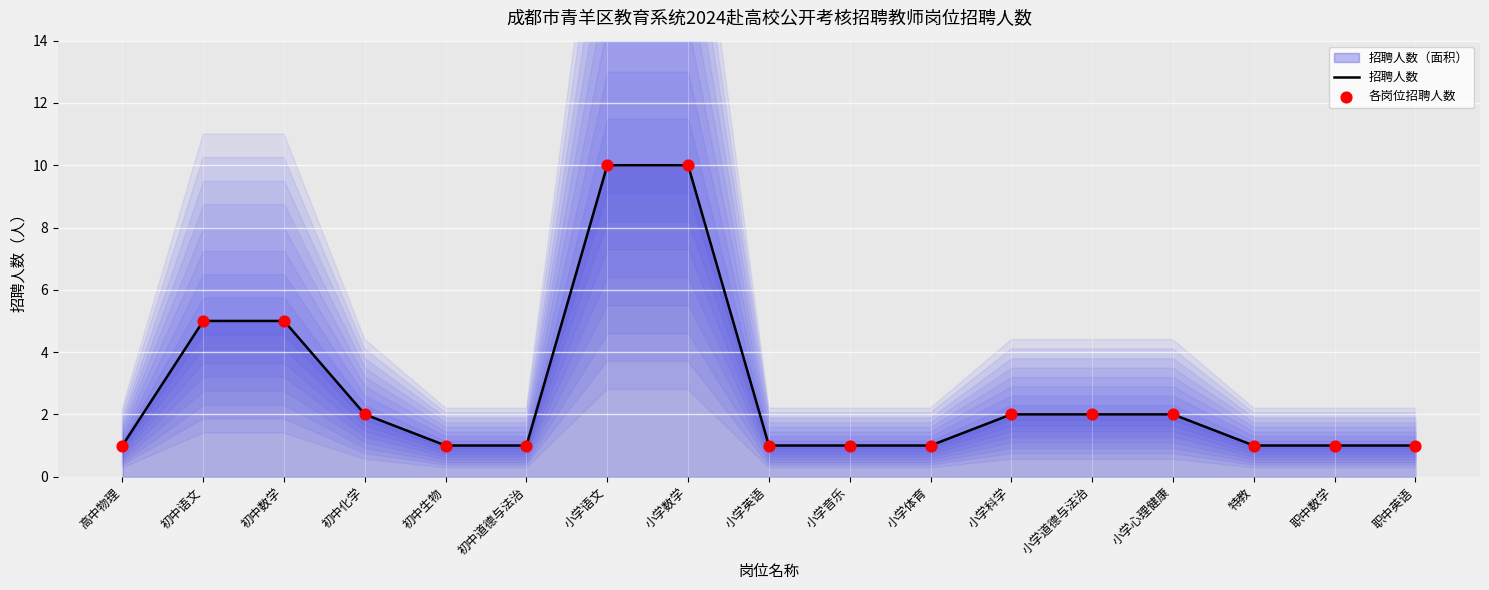

Which series has the largest Y range (max minus min)?

招聘人数